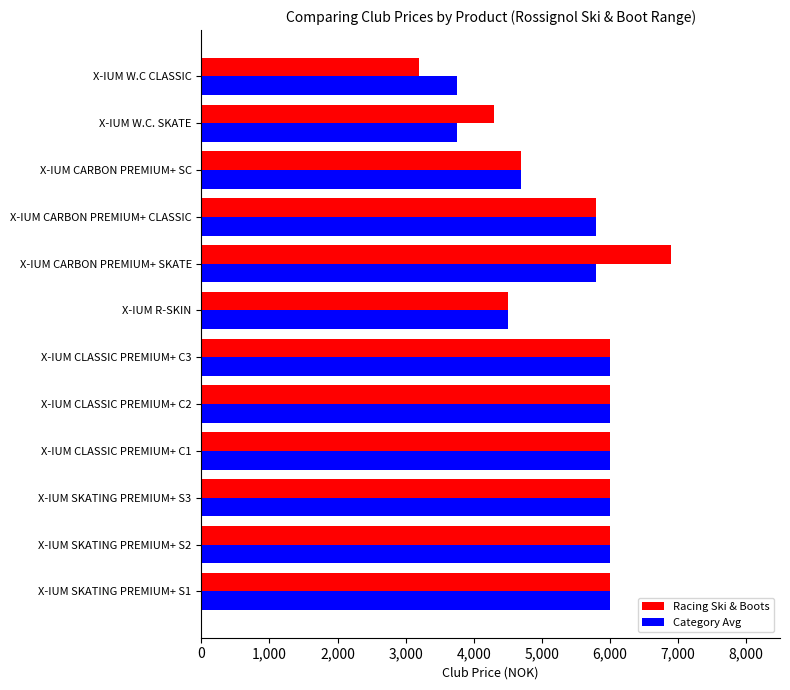

Rank the series by their maximum value, from lowest to highest.

Category Avg, Racing Ski & Boots